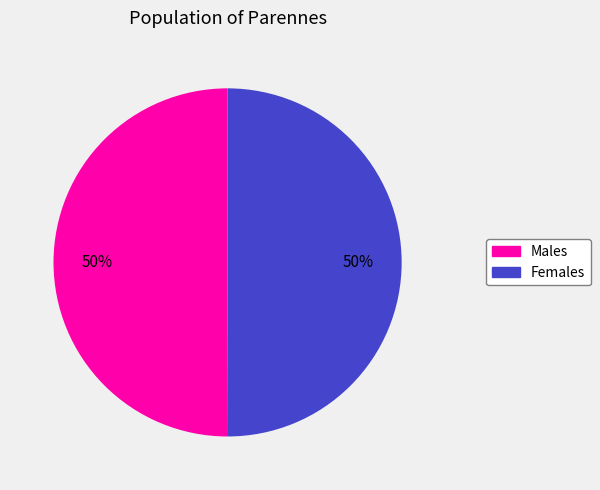

To the nearest percent, what is the average slice percentage?

50%